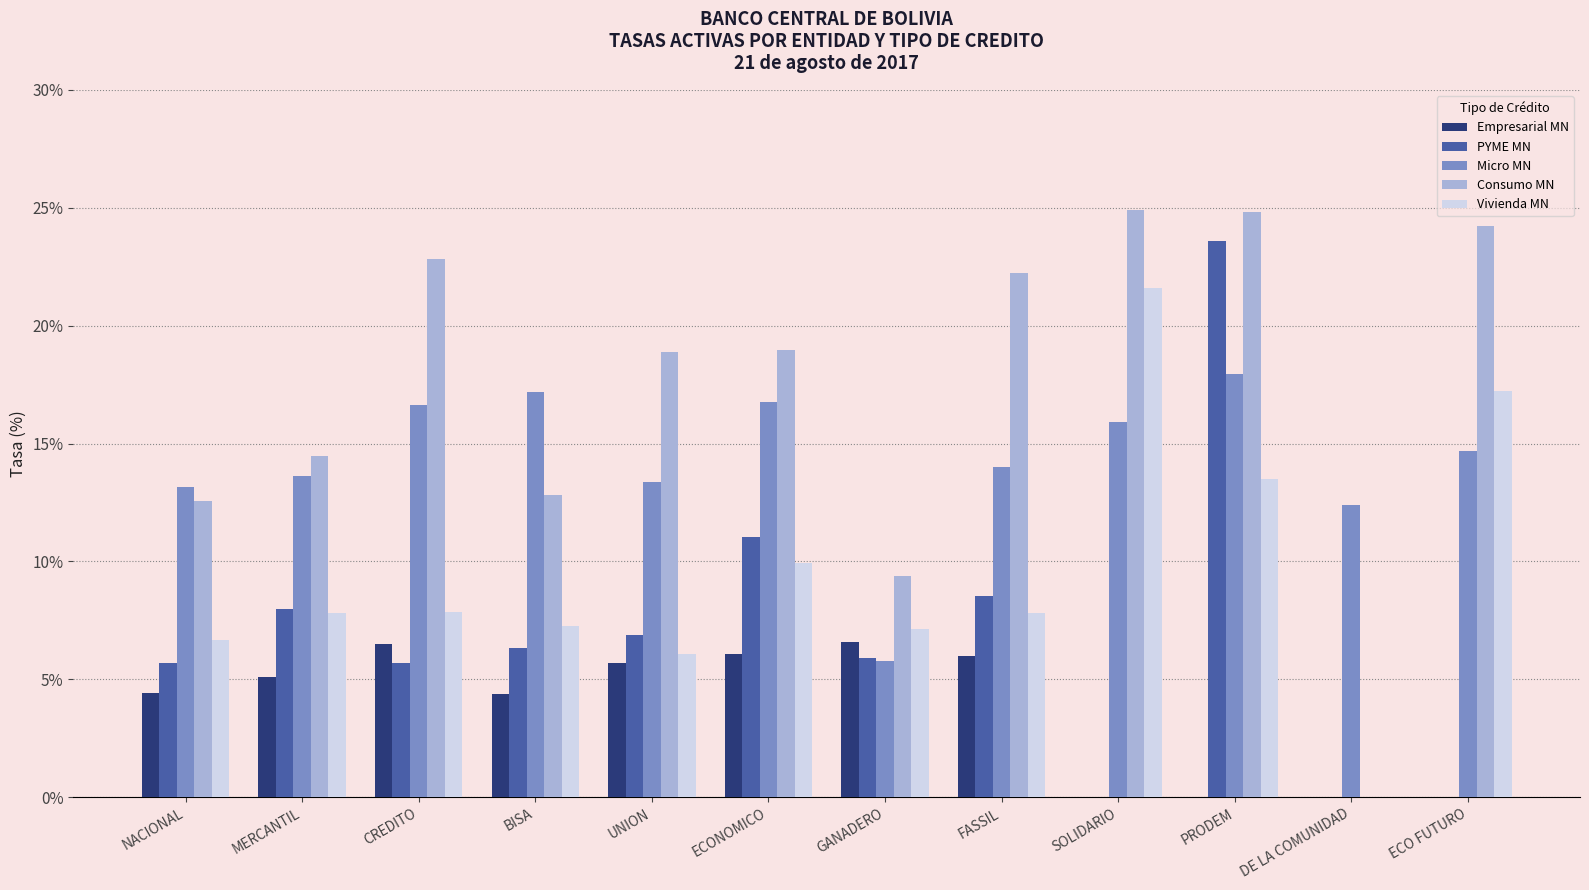

The Empresarial MN series shows -3.7 at ECO FUTURO. True or false?

False